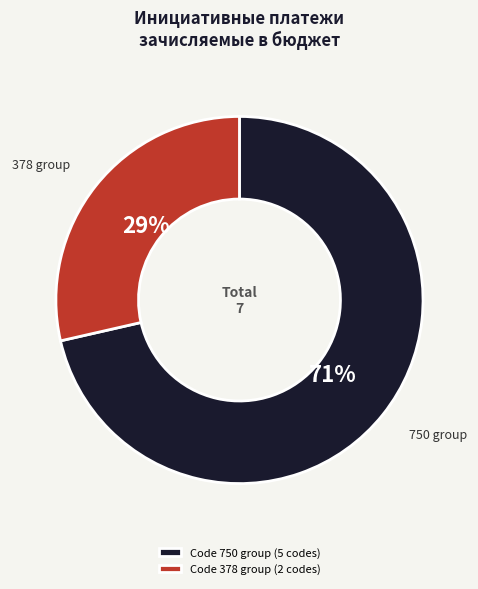

To the nearest percent, what is the average slice percentage?

50%